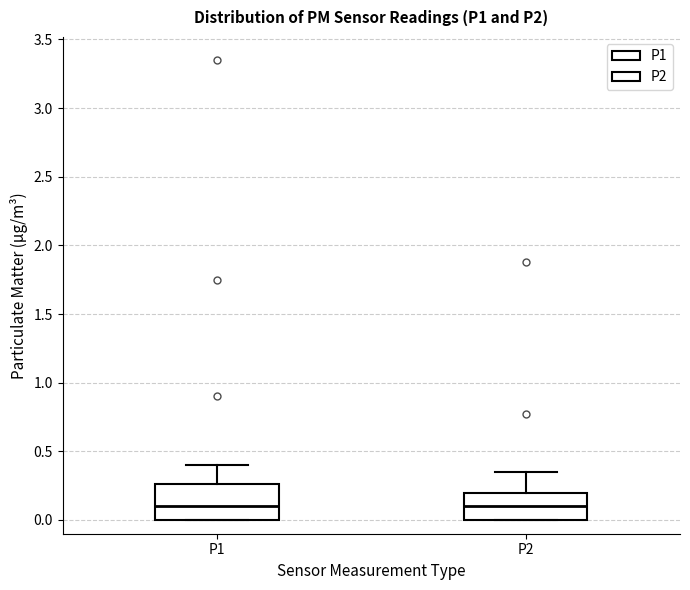

Which box is the tallest, from its lower edge to its upper edge?

P1